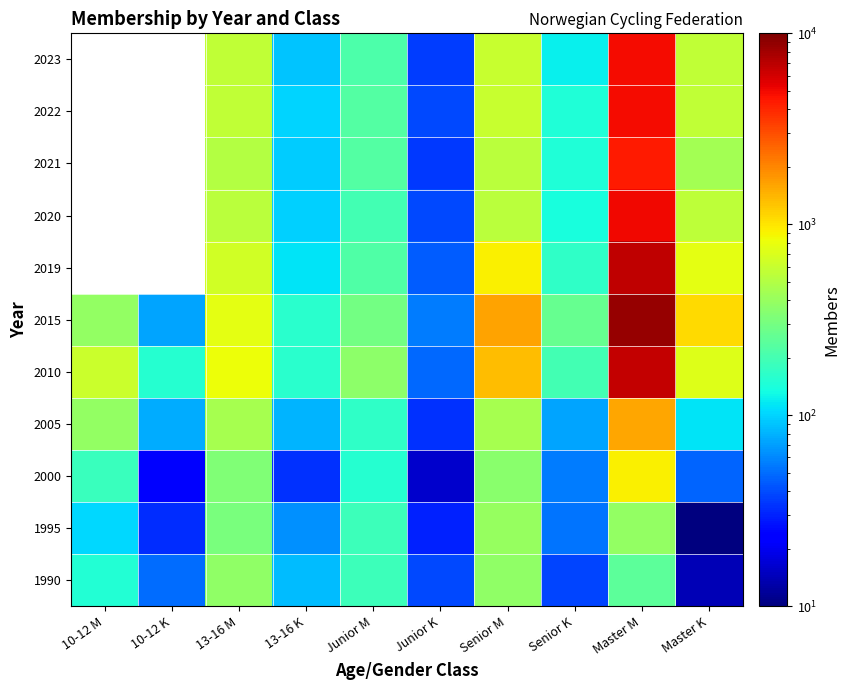

Which series has the widest spread of values?

2015